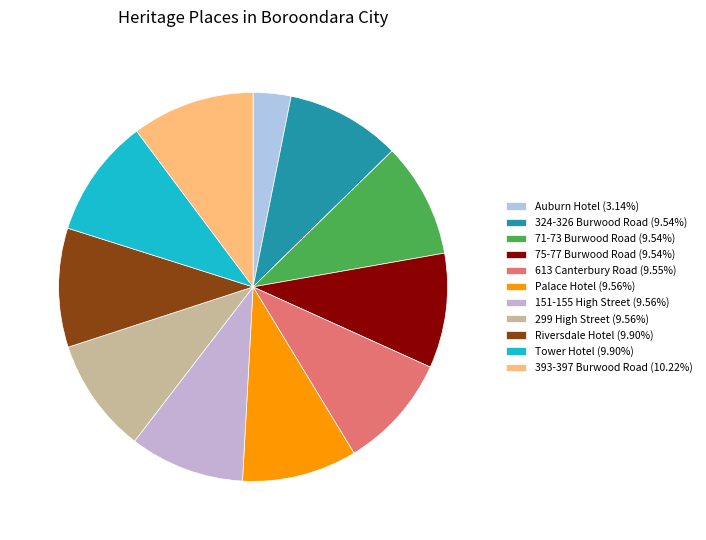

Does any single category account for the majority?

No